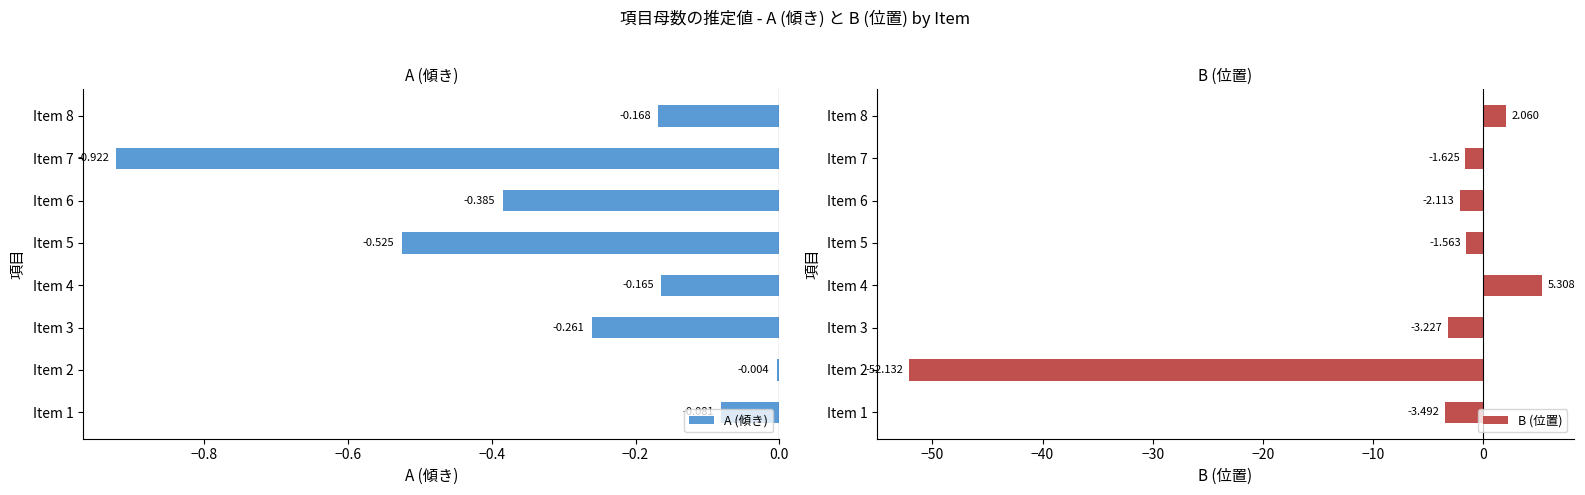

The value of B (位置) at Item 4 is 5.3. True or false?

True